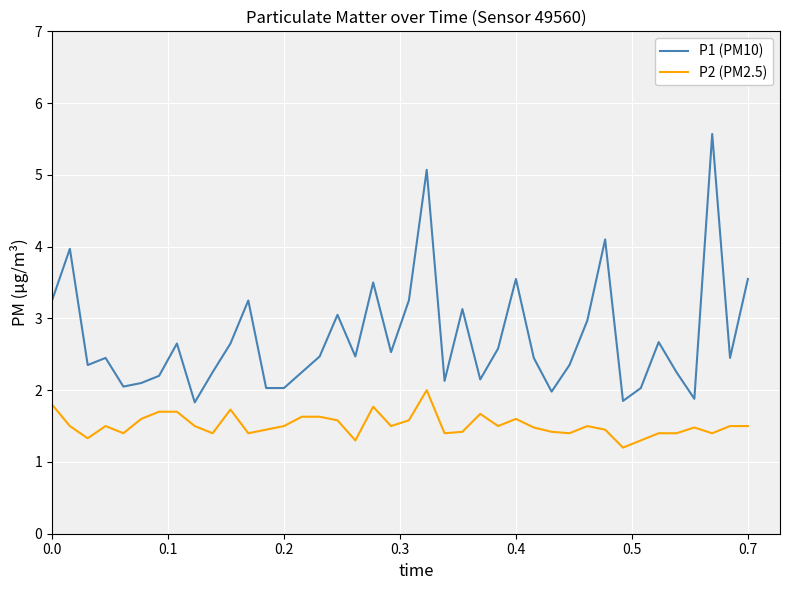

How many P2 (PM2.5) values are between 1 and 2?

40